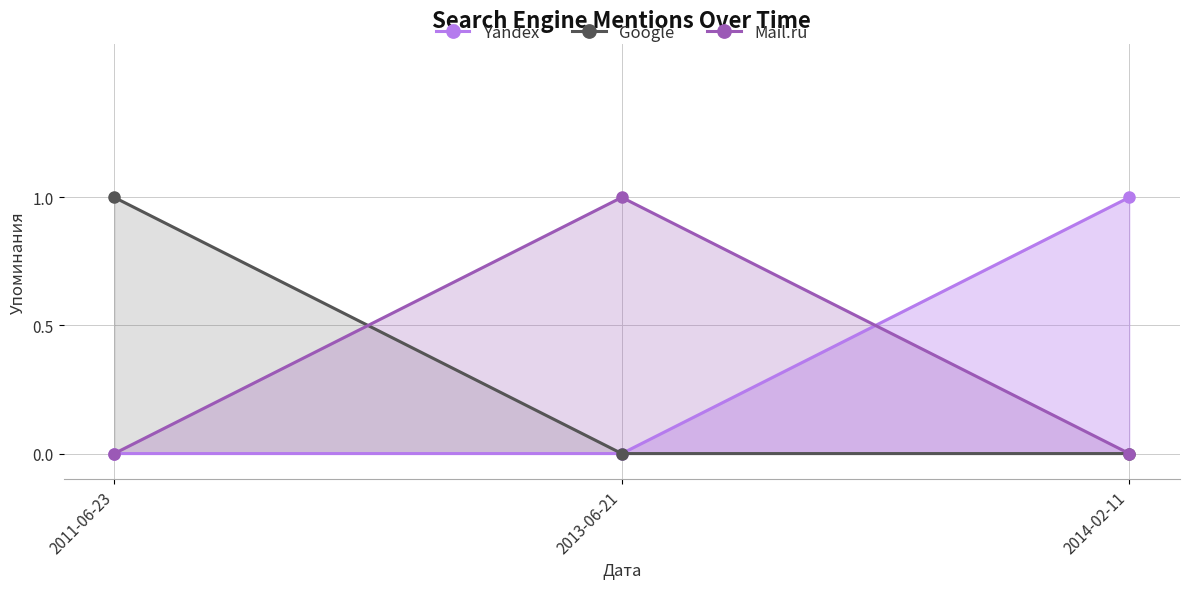

What is the value of the Yandex point at the 3rd from the left?

1